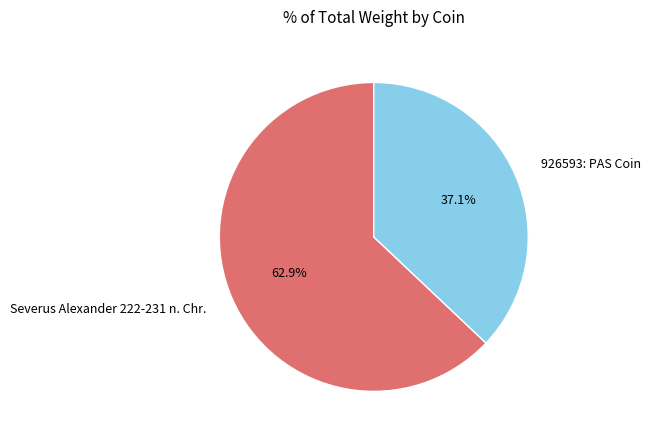

To the nearest percent, what is the difference between the Severus Alexander 222-231 n. Chr. and 926593: PAS Coin slice percentages?

26%